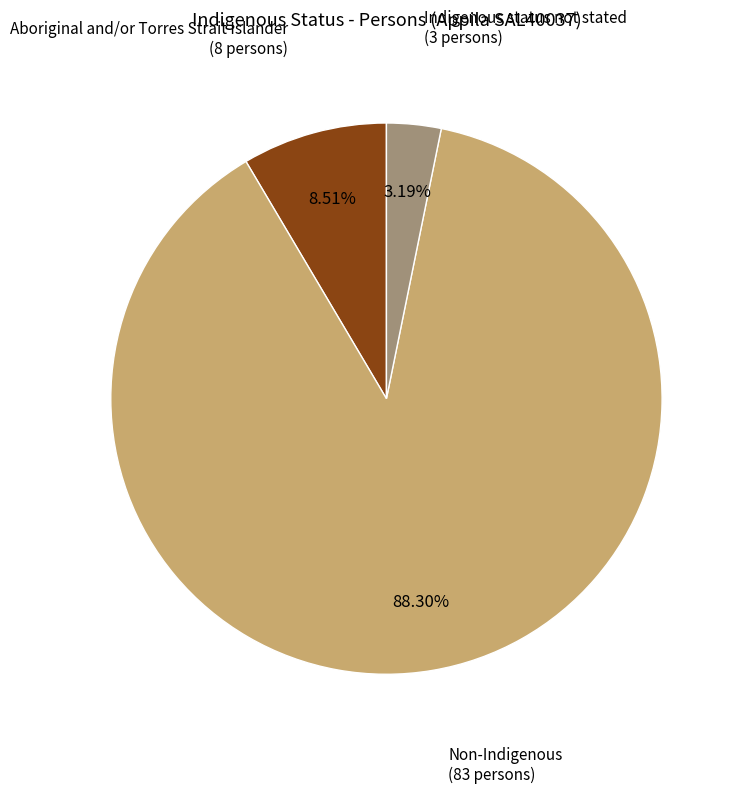

To the nearest percent, what is the average slice percentage?

33%